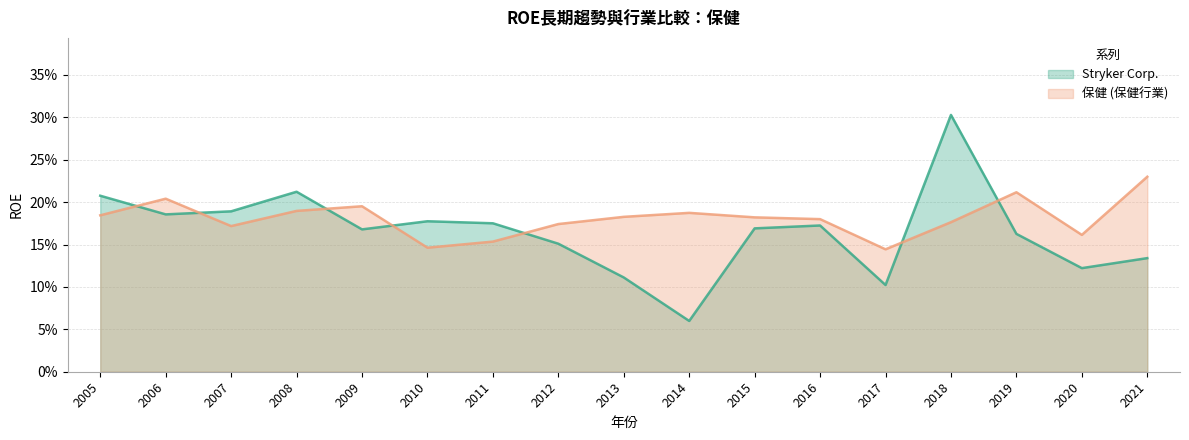

Reading left to right, transcribe all the data shown in this chart.

Stryker Corp.: 2005=0.2	2006=0.2	2007=0.2	2008=0.2	2009=0.2	2010=0.2	2011=0.2	2012=0.2	2013=0.1	2014=0.1	2015=0.2	2016=0.2	2017=0.1	2018=0.3	2019=0.2	2020=0.1	2021=0.1
保健: 2005=0.2	2006=0.2	2007=0.2	2008=0.2	2009=0.2	2010=0.1	2011=0.2	2012=0.2	2013=0.2	2014=0.2	2015=0.2	2016=0.2	2017=0.1	2018=0.2	2019=0.2	2020=0.2	2021=0.2